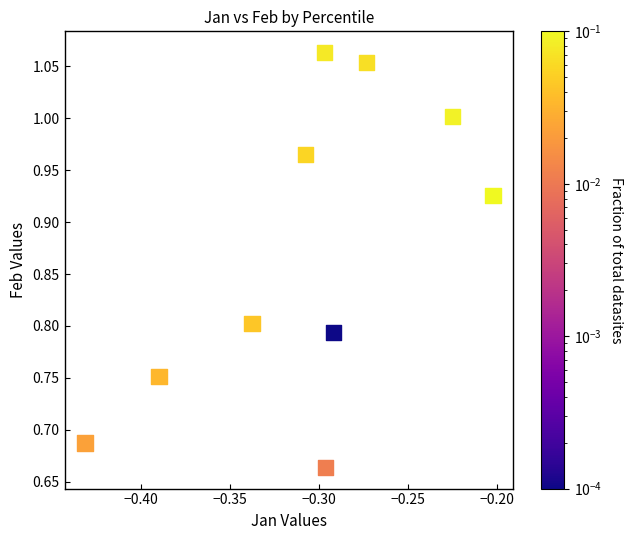

What is the range of Y values (max minus min)?

0.4